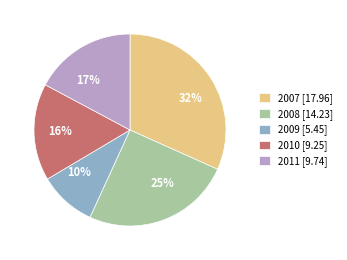

Between 2011 and 2010, which is larger?

2011